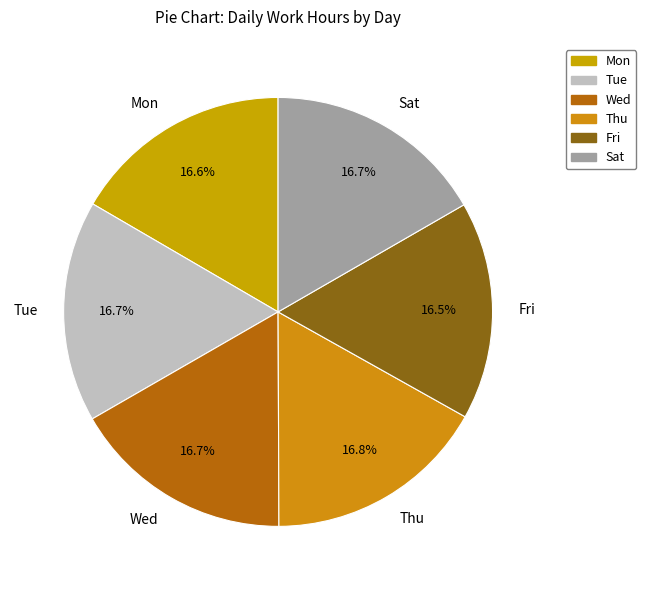

Is there any slice that represents more than half of the pie?

No